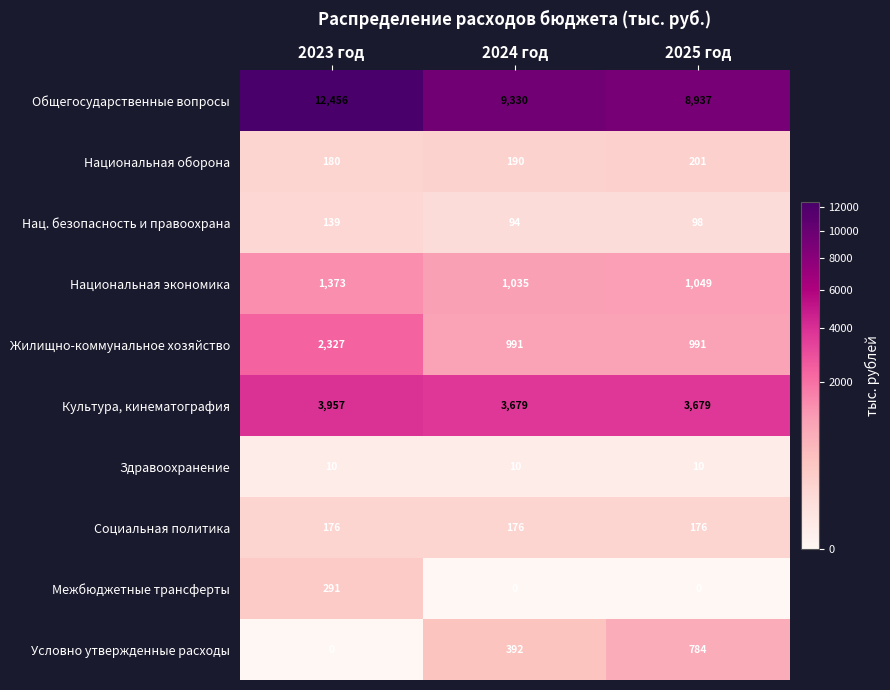

What is the approximate value of Жилищно-коммунальное хозяйство at 2024 год?

991